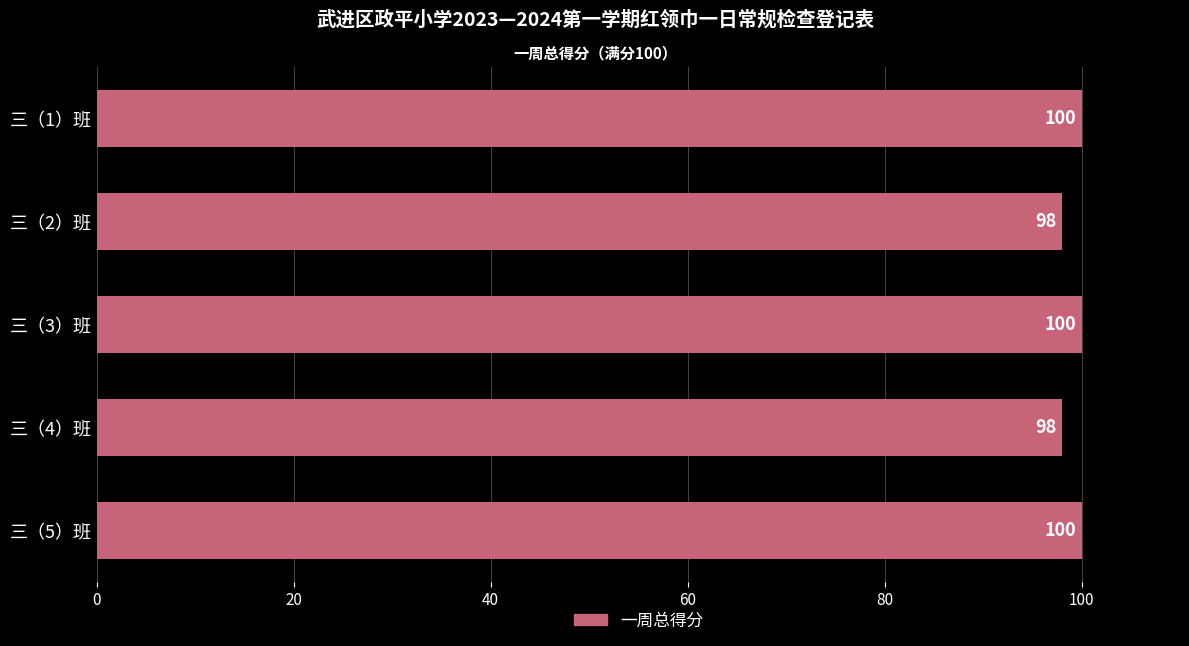

The value at 三（5）班 is 23. True or false?

False